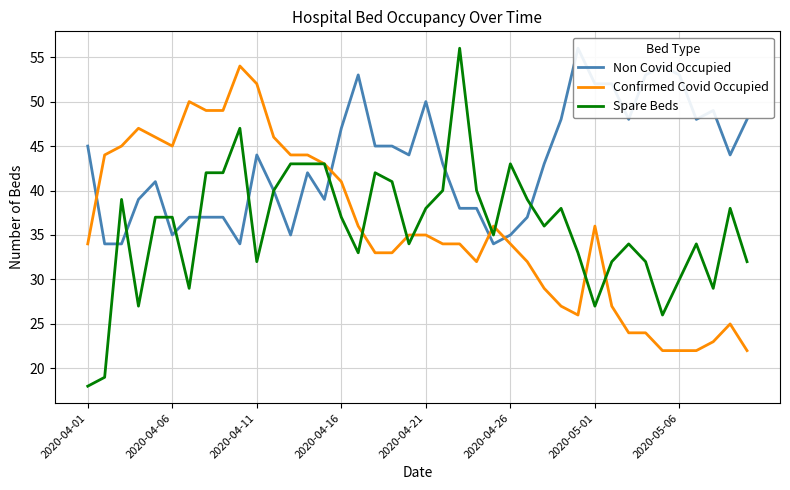

In Spare Beds, how many points are higher than both neighbors (excluding endpoints)?

9